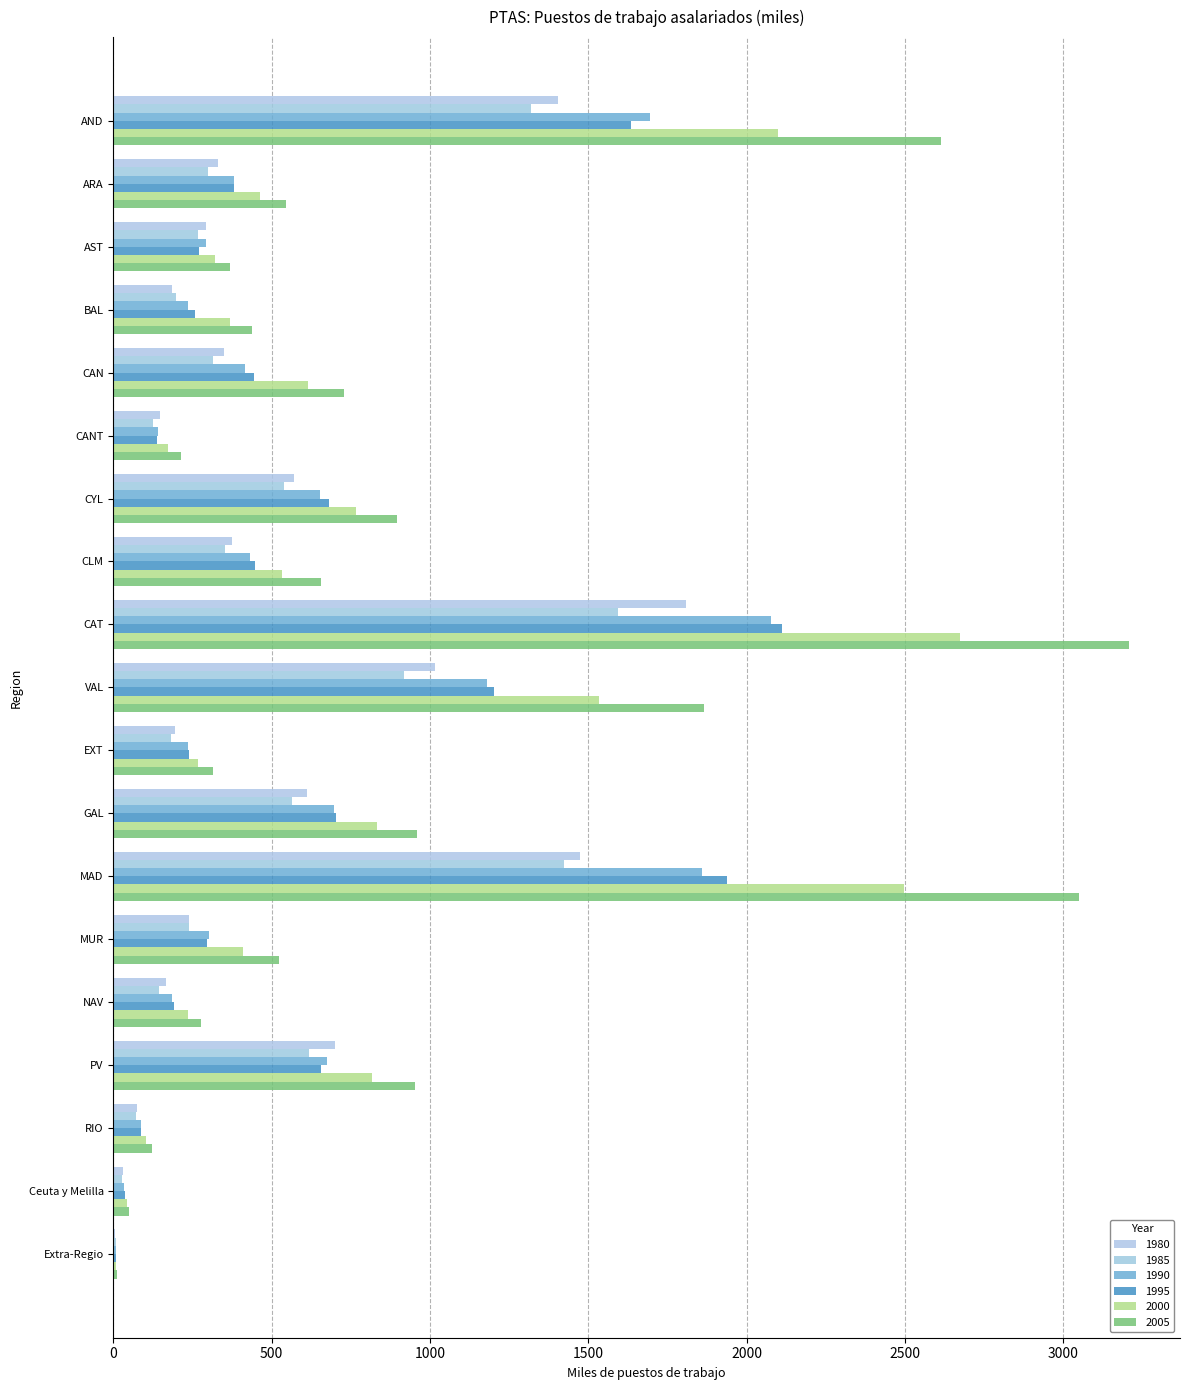

Which category has the lowest value in the 1985 series?

Extra-Regio